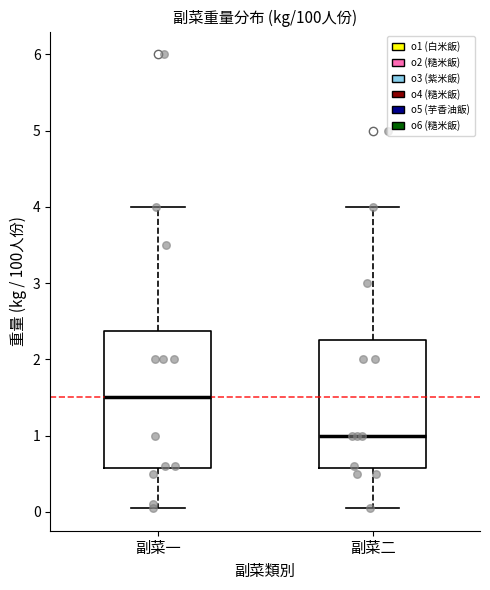

Where does the lower whisker of the box for 副菜二 end on the y-axis? The values are not printed on the chart, so give them approximately, as read against the axis.

0.1